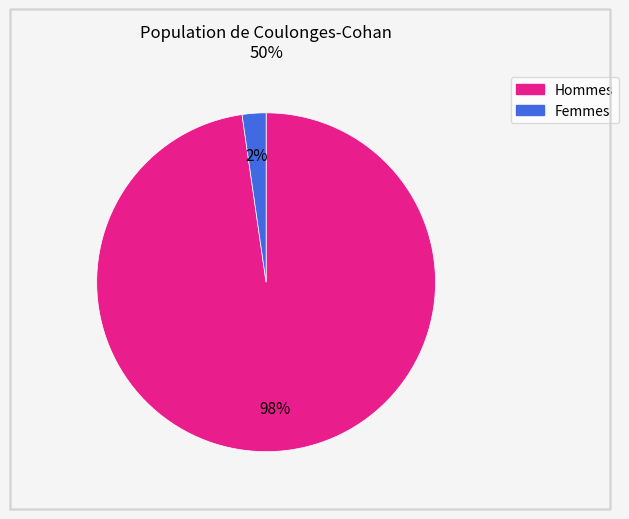

Is there a majority slice in this chart?

Yes